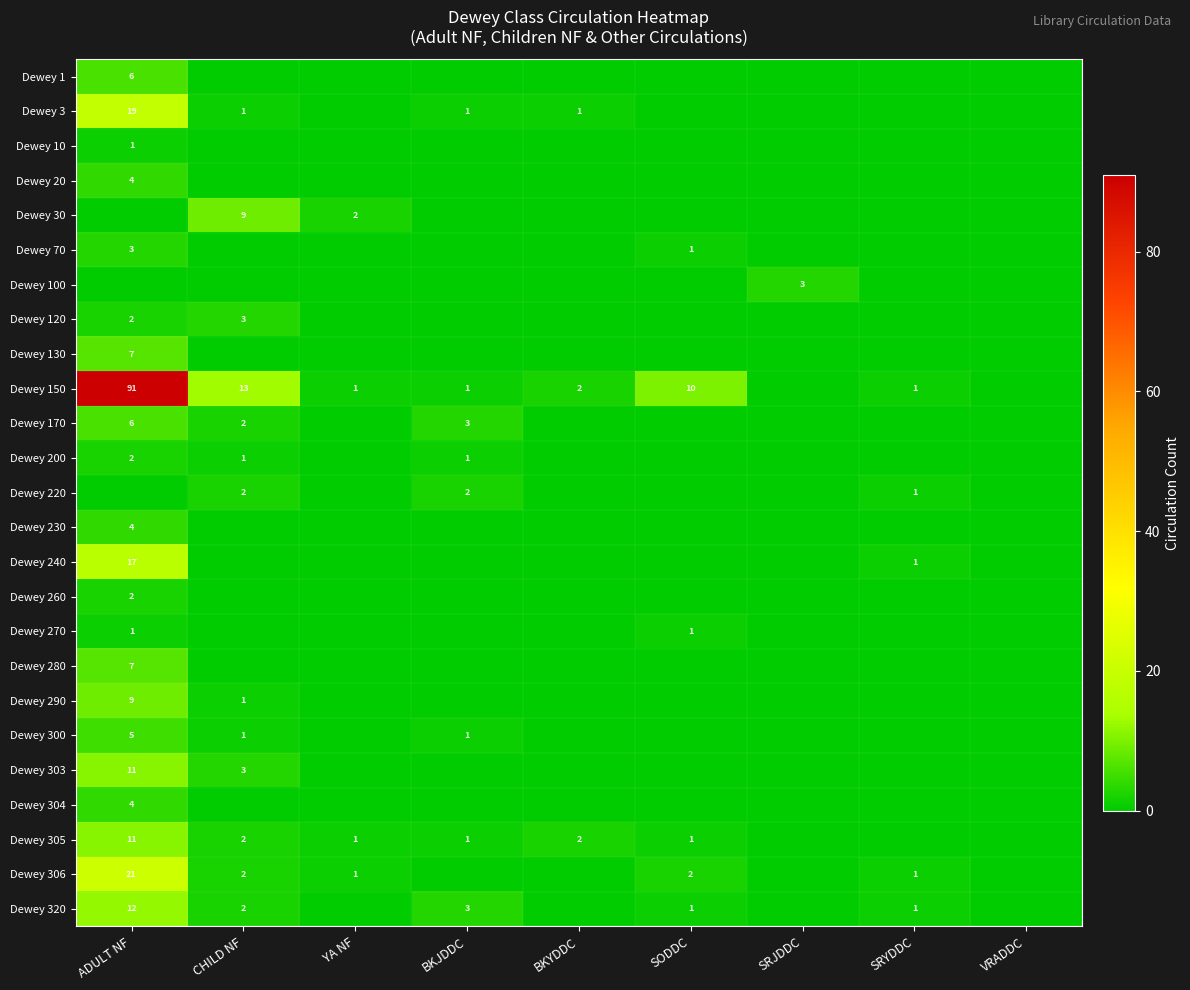

The Dewey 3 series shows 1 at BKYDDC. True or false?

True